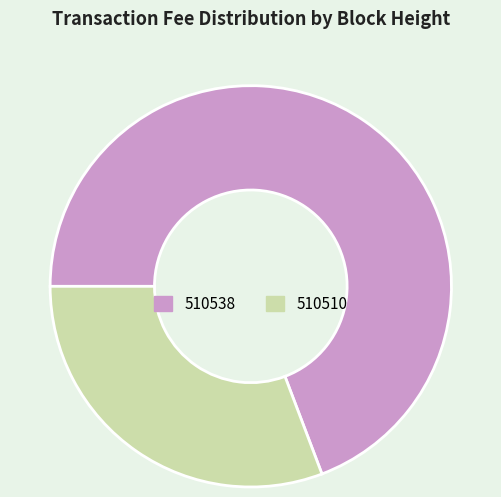

Which slice is the smallest?

510510